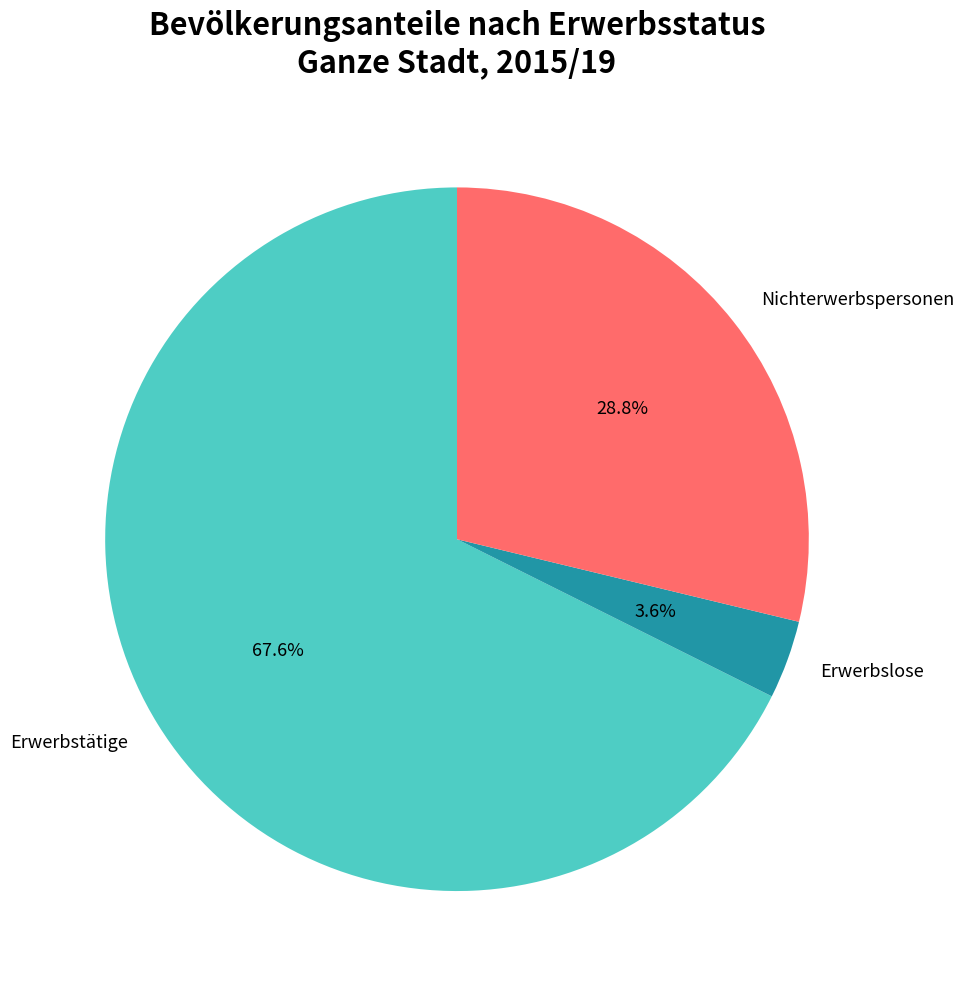

Does Nichterwerbspersonen account for over 50% of the chart?

No